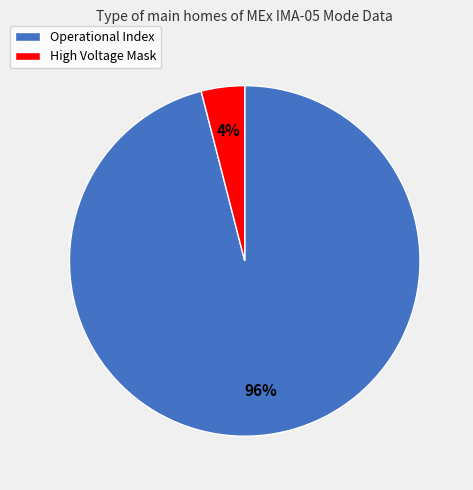

To the nearest percent, what is the difference between the largest and smallest slice percentages?

92%